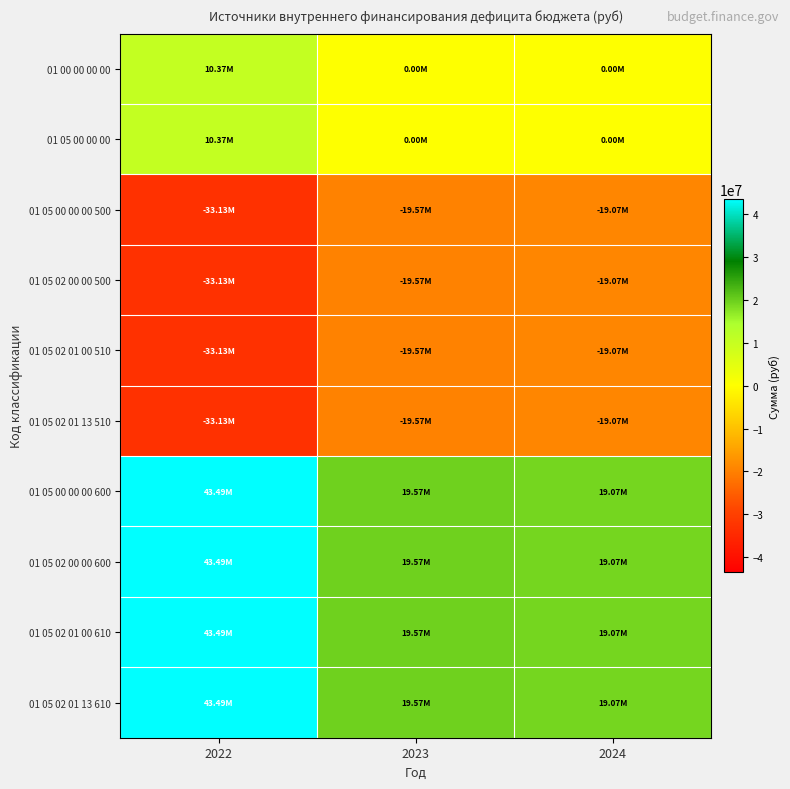

Which category has the highest value across all series?

2022